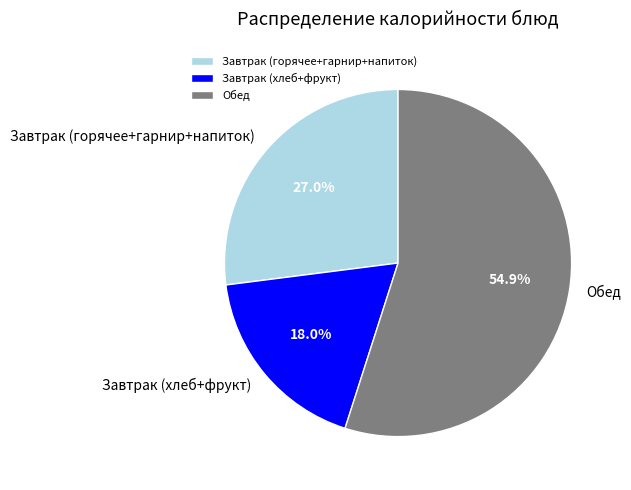

Rank the categories by value from highest to lowest.

Обед, Завтрак (горячее+гарнир+напиток), Завтрак (хлеб+фрукт)